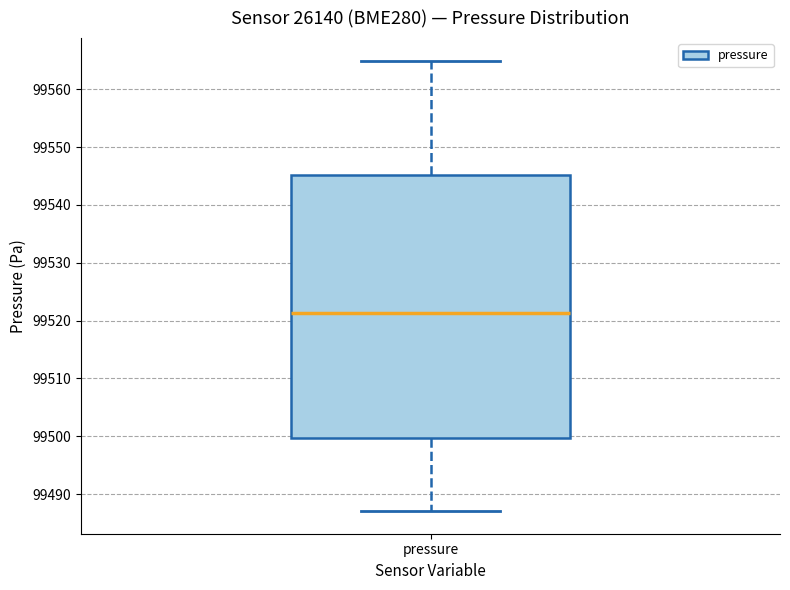

Read this box plot against the y-axis: the position of the median line, the range covered by the box, and the ends of both whiskers. The values are not printed on the chart, so give them approximately, as read against the axis.

median 99521, box 99500 to 99545, whiskers 99487 to 99565